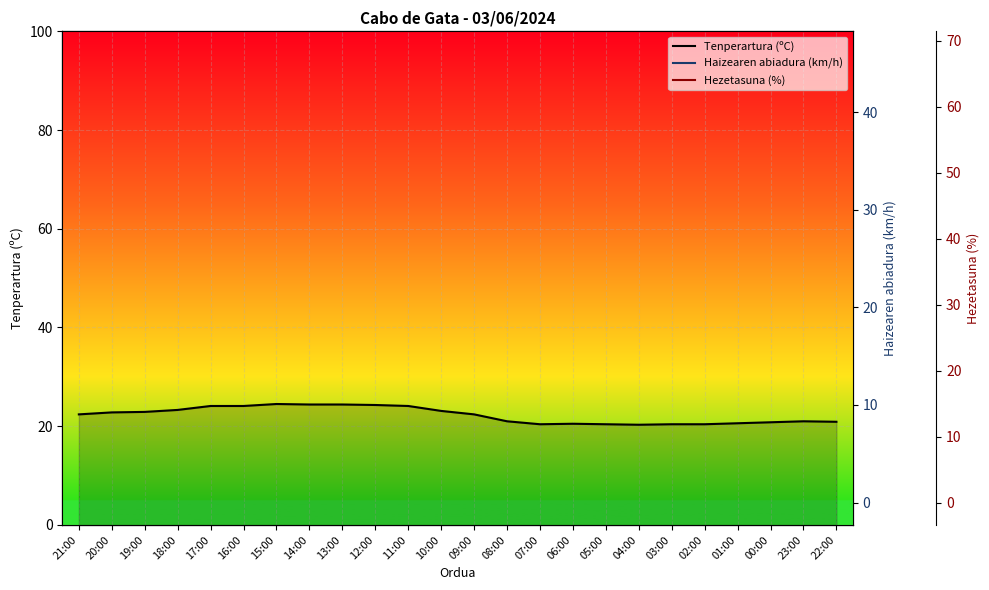

Reading left to right, what are all the values shown in this chart?

Tenperartura (ºC): 21:00=22.4	20:00=22.8	19:00=22.9	18:00=23.3	17:00=24.1	16:00=24.1	15:00=24.5	14:00=24.4	13:00=24.4	12:00=24.3	11:00=24.1	10:00=23.1	09:00=22.4	08:00=21.0	07:00=20.4	06:00=20.5	05:00=20.4	04:00=20.3	03:00=20.4	02:00=20.4	01:00=20.6	00:00=20.8	23:00=21.0	22:00=20.9
Haizearen abiadura (km/h): 21:00=35.0	20:00=37.0	19:00=46.0	18:00=42.0	17:00=37.0	16:00=39.0	15:00=41.0	14:00=36.0	13:00=32.0	12:00=27.0	11:00=19.0	10:00=20.0	09:00=20.0	08:00=11.0	07:00=6.0	06:00=7.0	05:00=8.0	04:00=5.0	03:00=9.0	02:00=13.0	01:00=17.0	00:00=21.0	23:00=29.0	22:00=38.0
Hezetasuna (%): 21:00=49.0	20:00=46.0	19:00=47.0	18:00=47.0	17:00=44.0	16:00=42.0	15:00=41.0	14:00=45.0	13:00=46.0	12:00=48.0	11:00=51.0	10:00=52.0	09:00=52.0	08:00=55.0	07:00=55.0	06:00=55.0	05:00=60.0	04:00=62.0	03:00=62.0	02:00=68.0	01:00=67.0	00:00=63.0	23:00=61.0	22:00=65.0